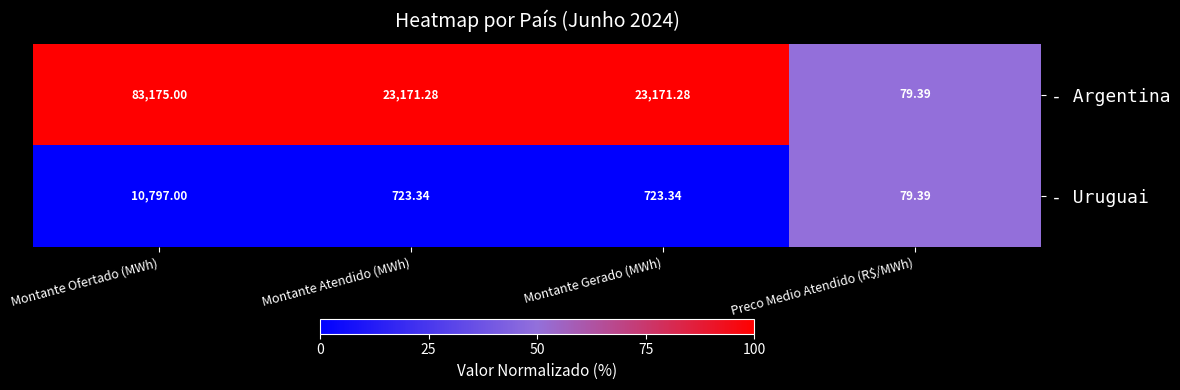

Where does the - Uruguai series first go above 723?

Montante Ofertado (MWh)